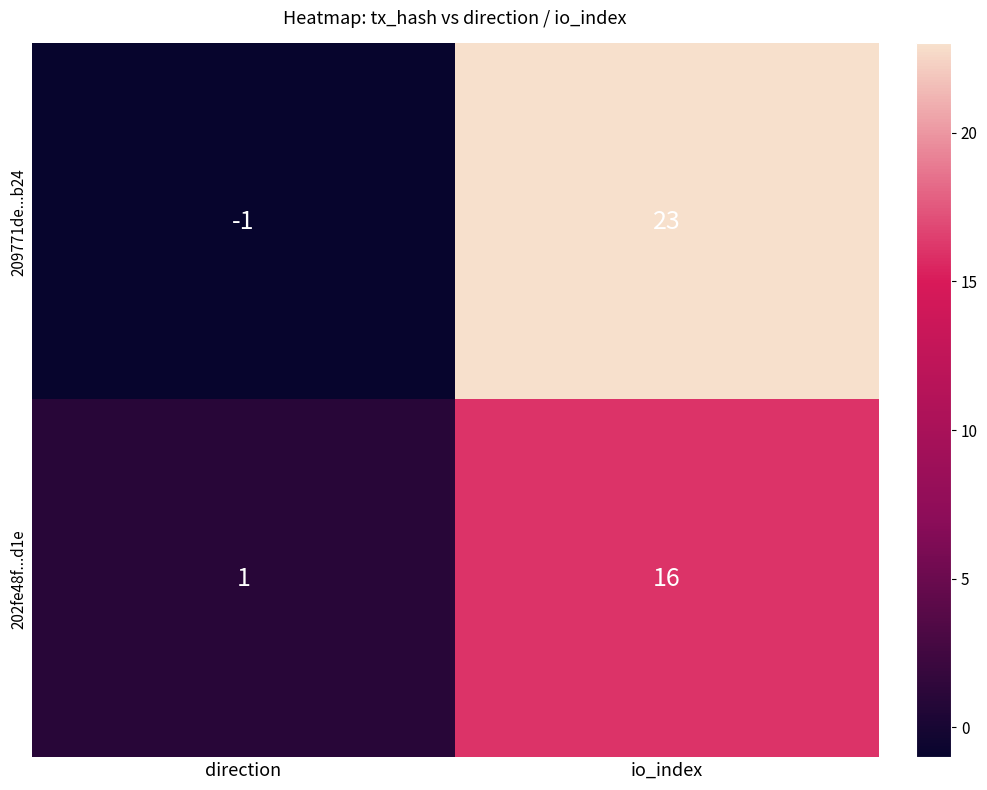

What is the spread (max minus min) of values at io_index?

7